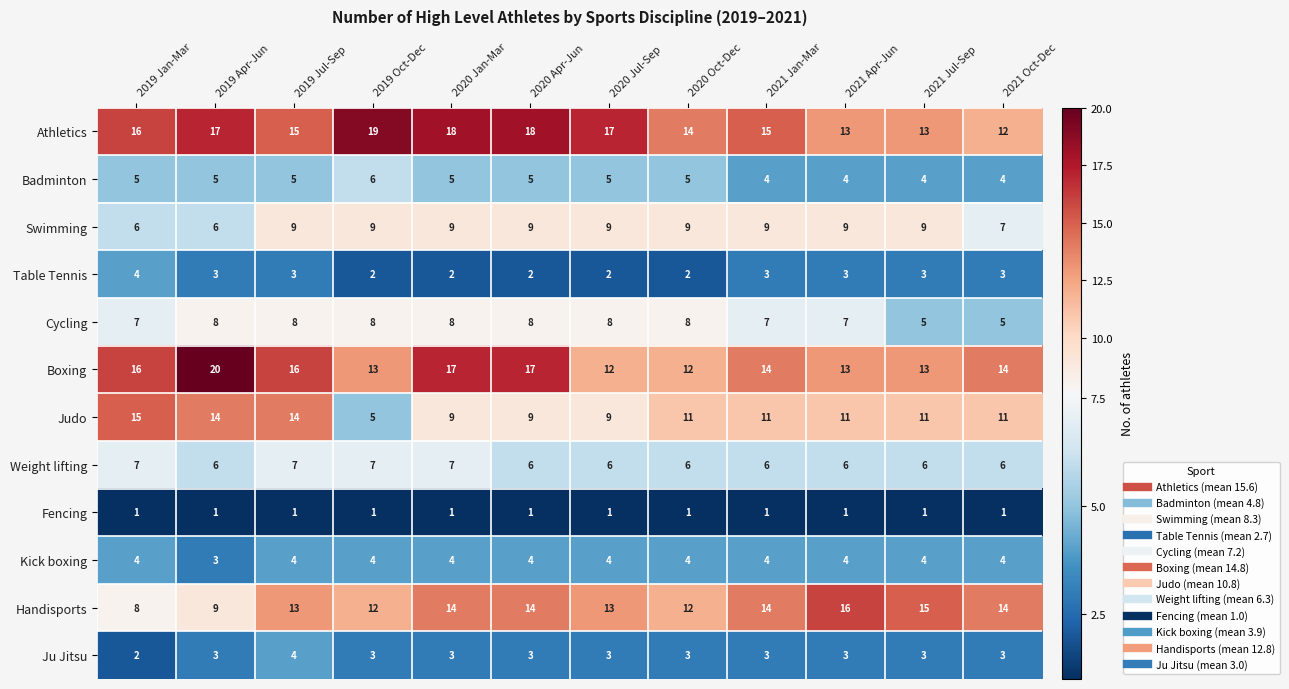

What is the sum of all Fencing values?

12